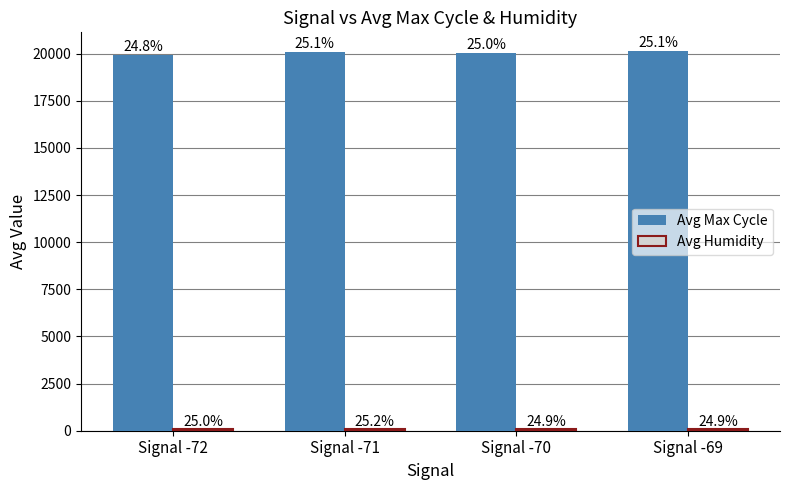

Read the Avg Max Cycle value at Signal -70.

20025.7